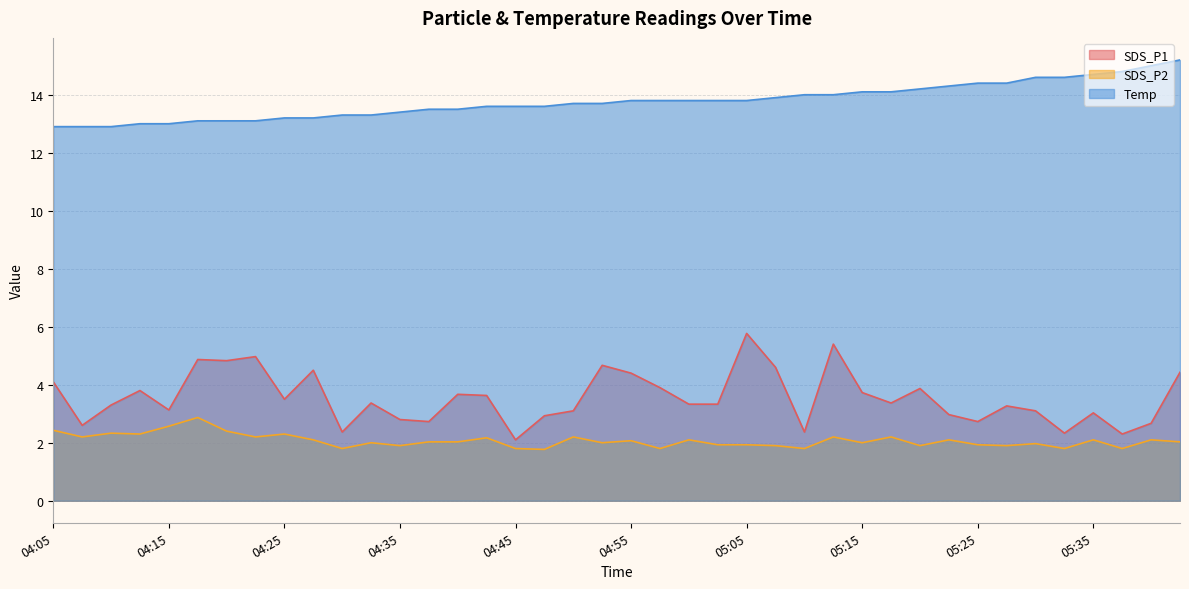

True or false: SDS_P2 and SDS_P1 intersect in this chart.

False